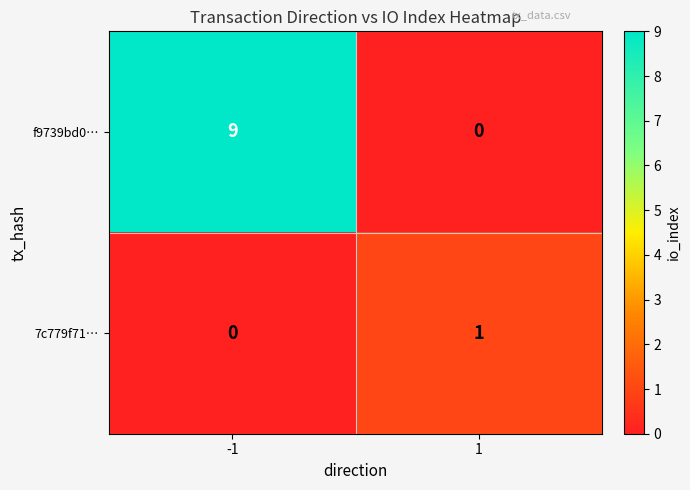

Reading left to right, what are all the values shown in this chart?

f9739bd0…: 9	0
7c779f71…: 0	1